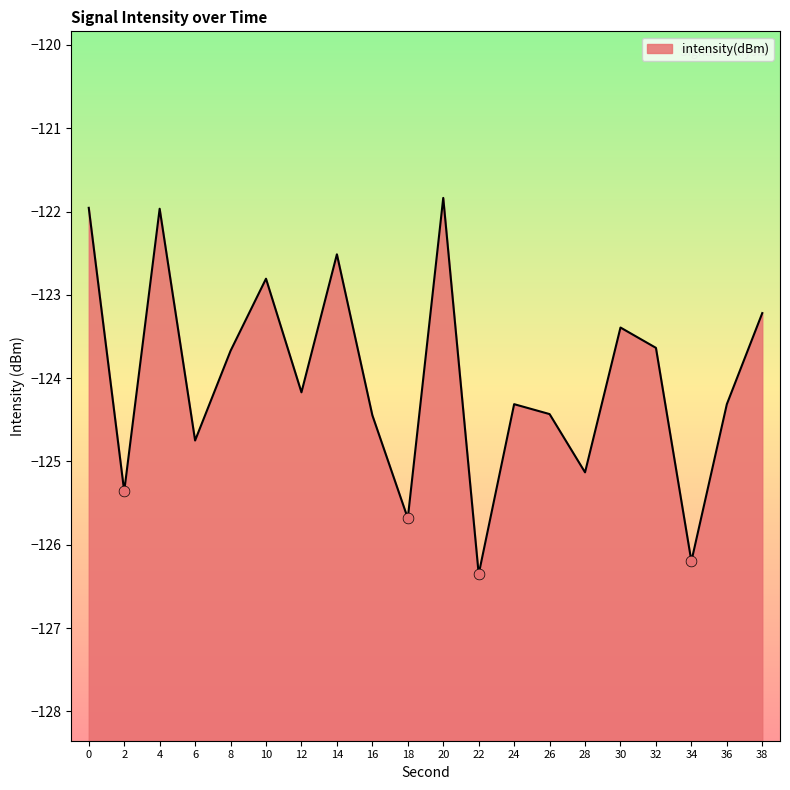

What is the change in value from 4 to 22?

-4.4